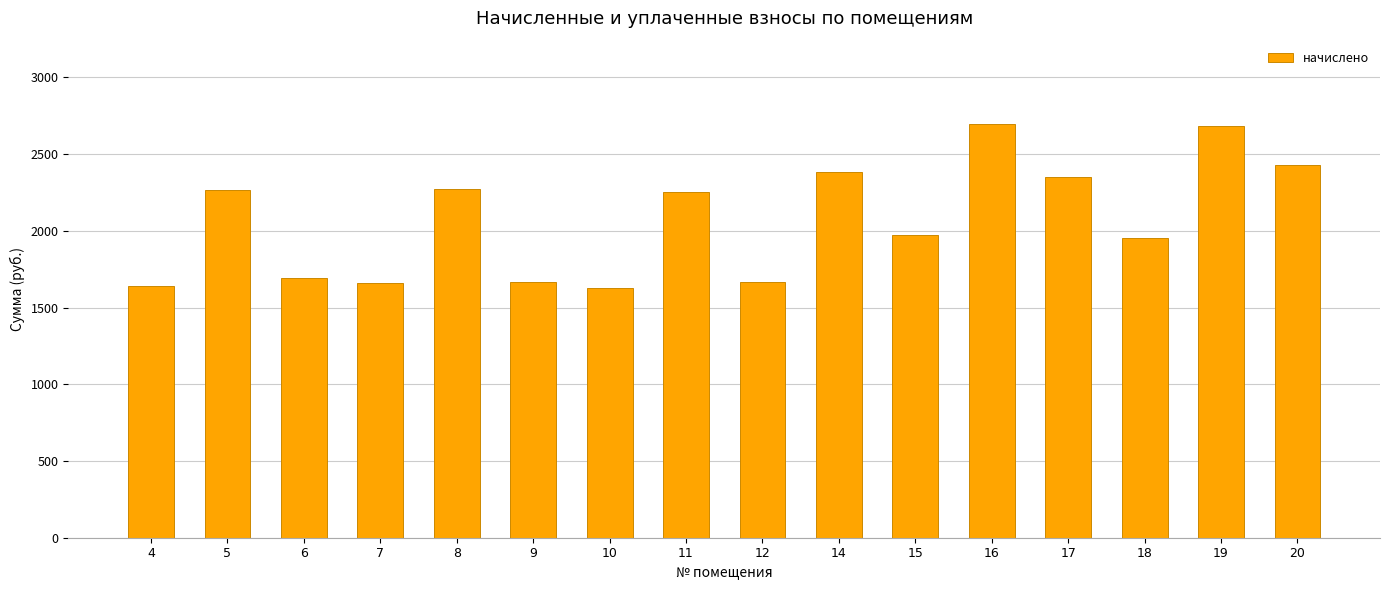

What is the value of the 10th bar from the left?

2385.5